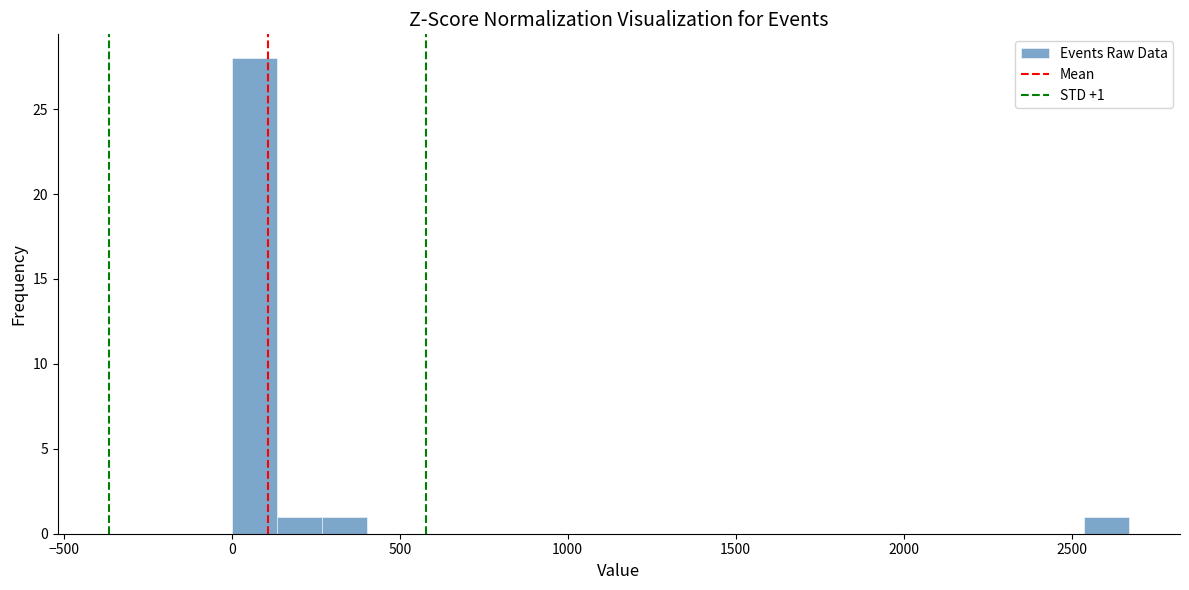

Read against the x-axis, roughly where is the centre of the tallest bar?

50